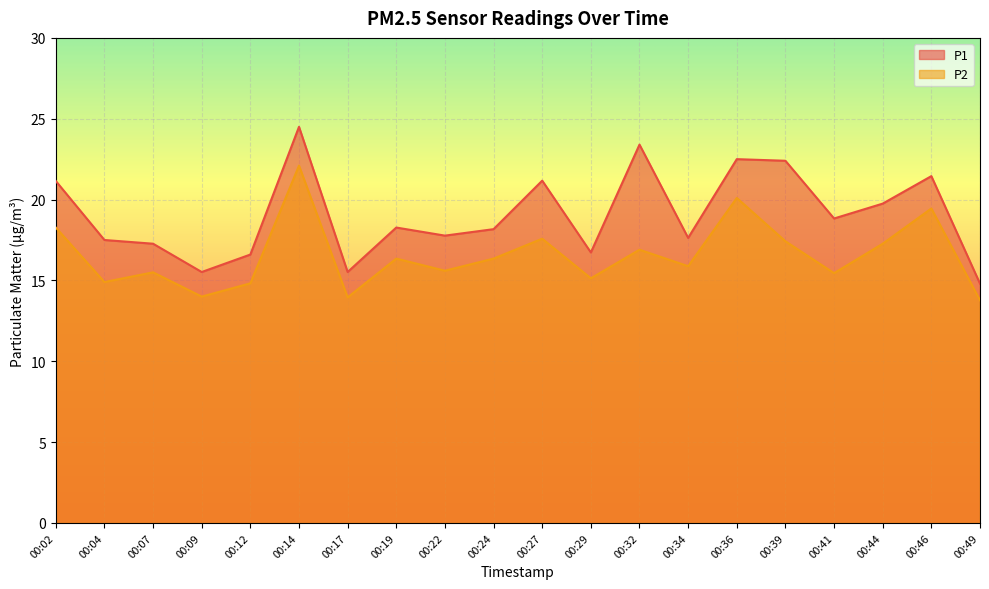

Does the chart display data point markers on the line(s)?

No